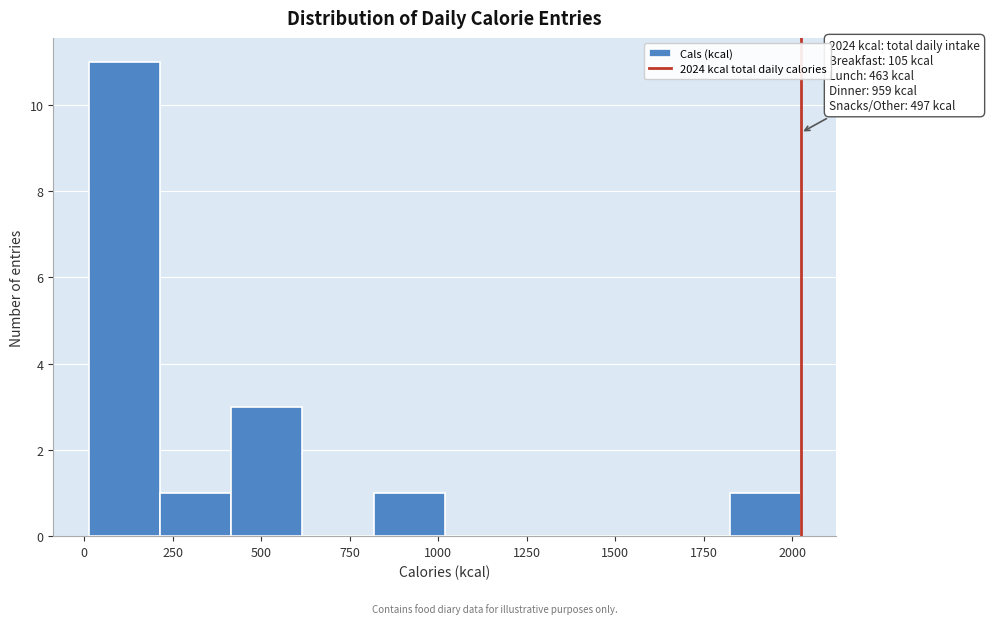

Over which range of the x-axis is the bar tallest?

0 to 200